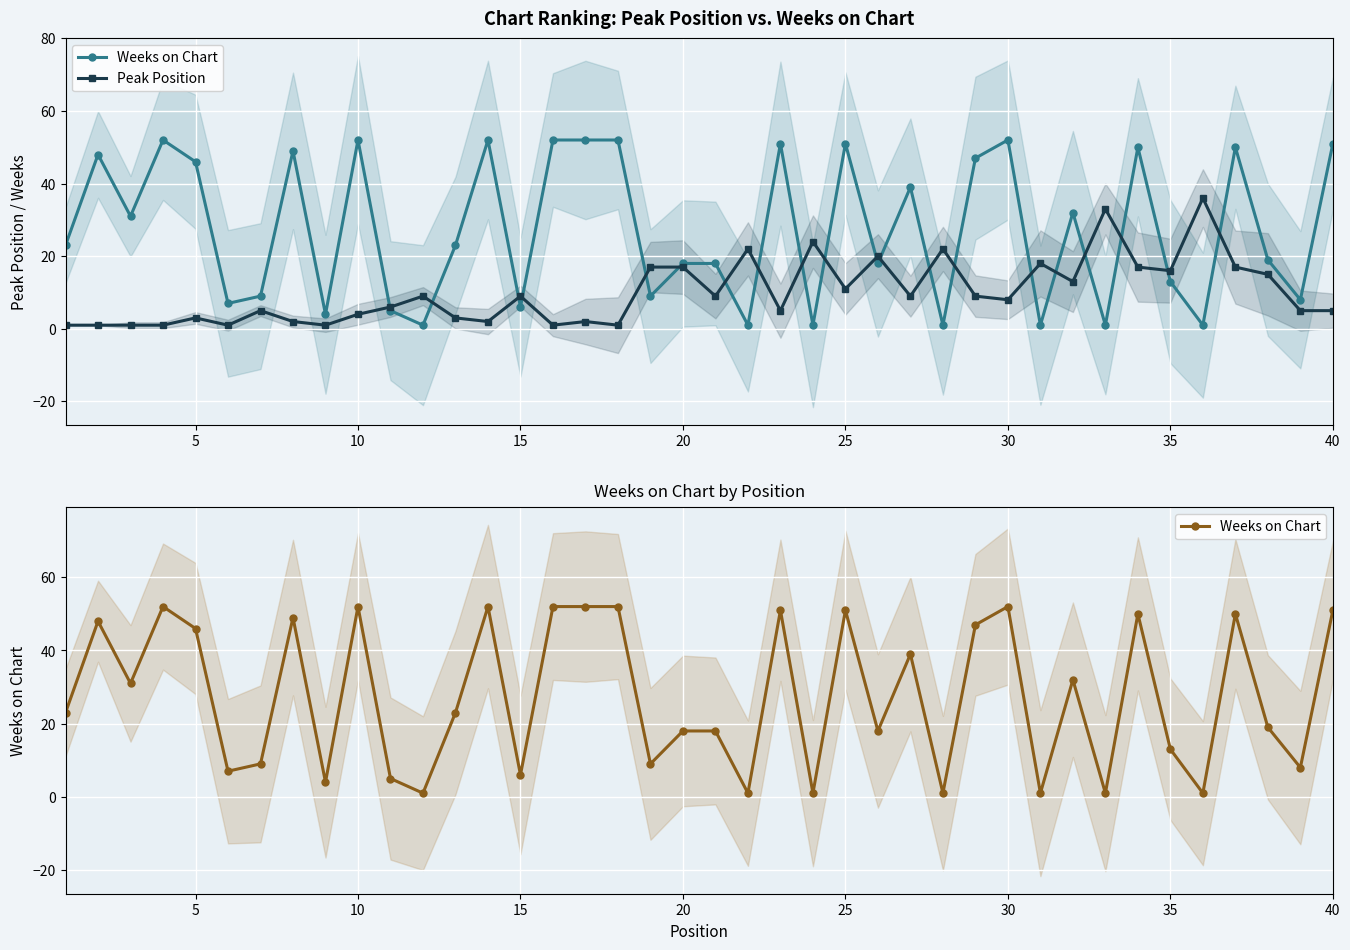

What is the maximum value for Peak Position?

36